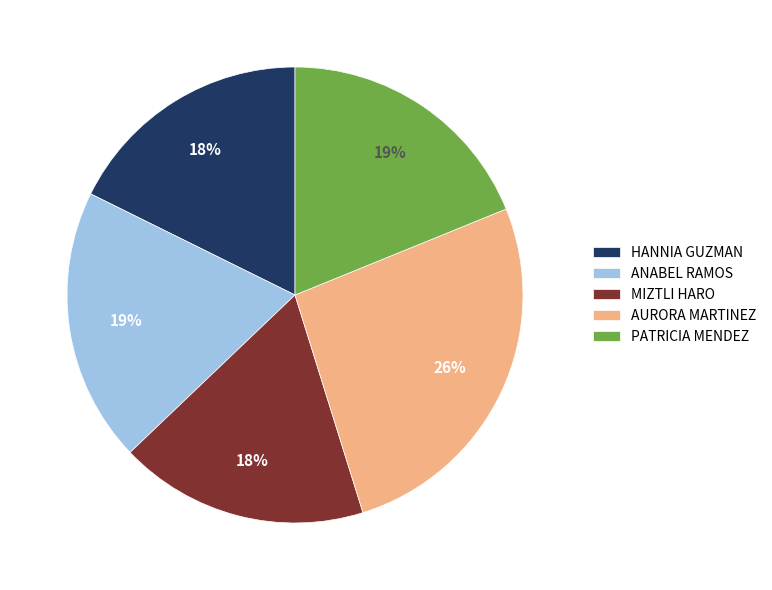

Approximately how many times larger is the value at HANNIA GUZMAN compared to ANABEL RAMOS?

0.9